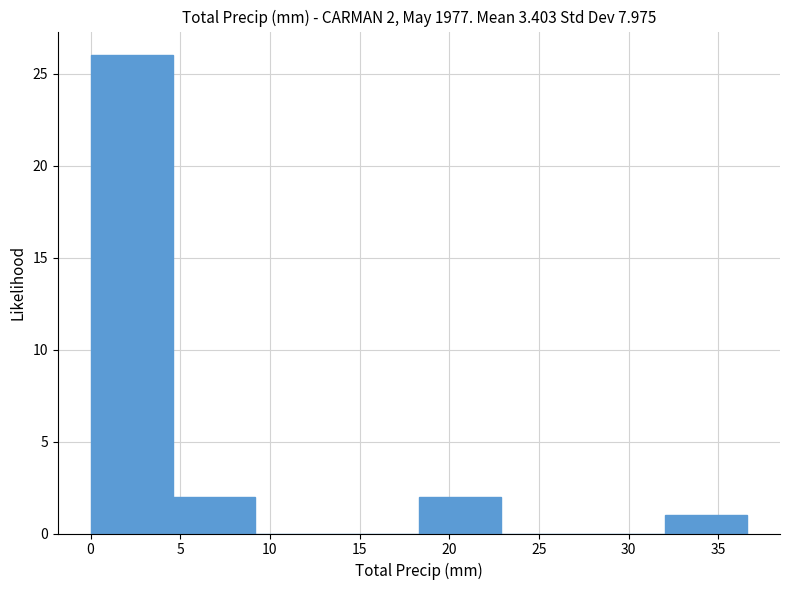

Which range on the x-axis has the tallest bar?

0.0 to 4.5